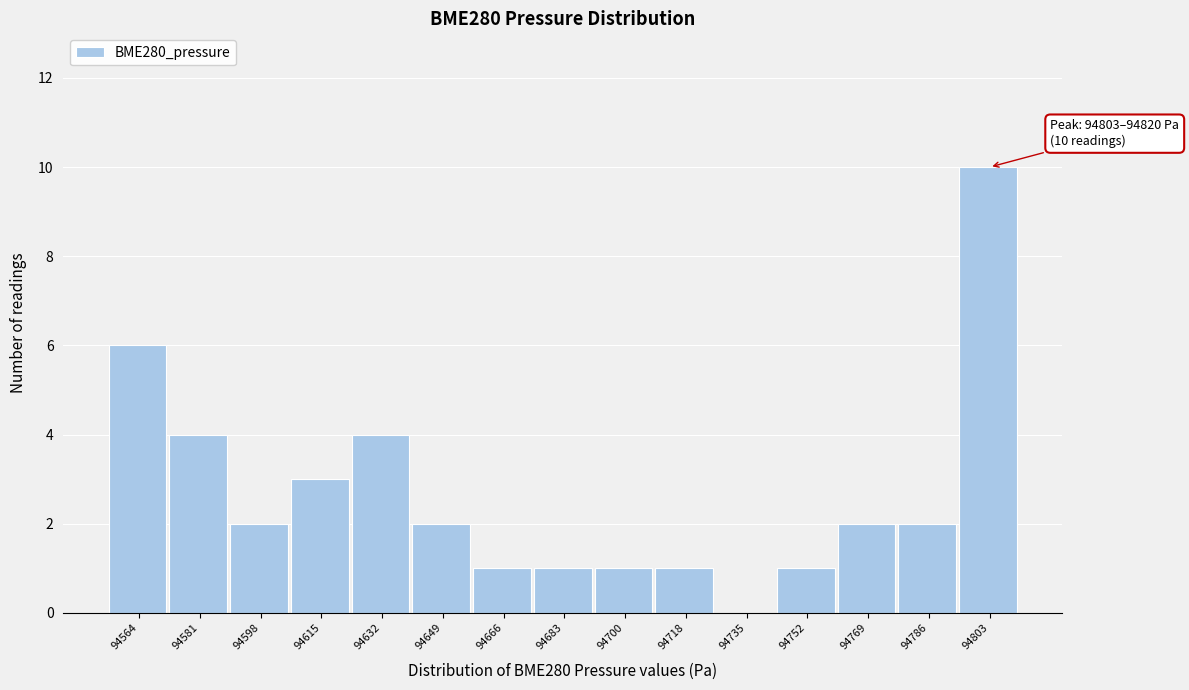

Reading left to right, transcribe all the data shown in this chart.

94564=6	94581=4	94598=2	94615=3	94632=4	94649=2	94666=1	94683=1	94700=1	94718=1	94735=0	94752=1	94769=2	94786=2	94803=10